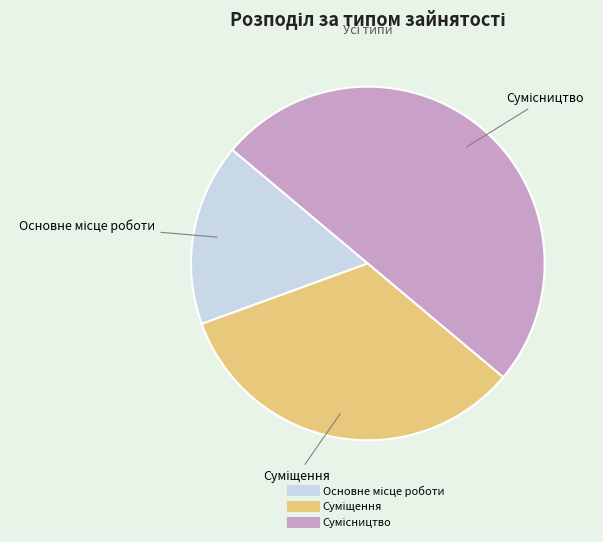

Do Суміщення and Основне місце роботи together represent more than half of the pie?

No